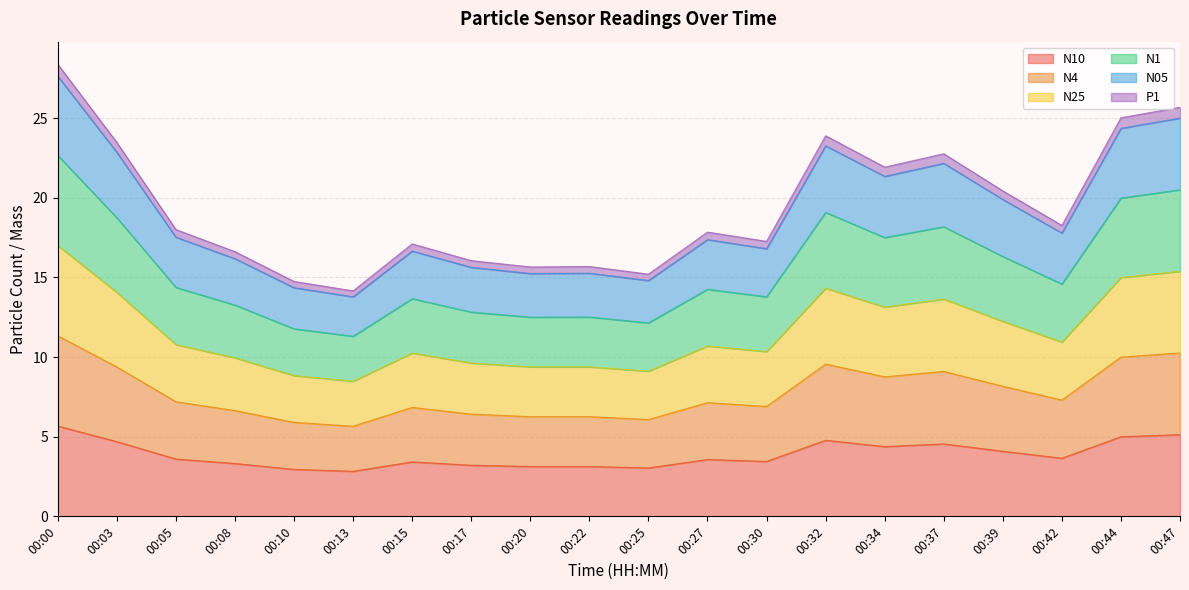

At which category does N25 reach its first local peak?

00:15